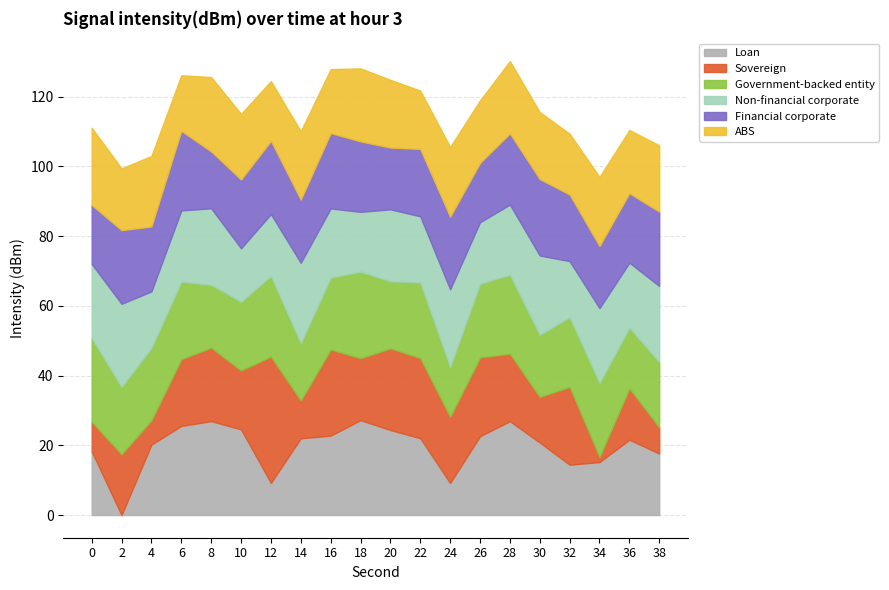

Rank the series at 34 from highest to lowest value.

Non-financial corporate, Government-backed entity, ABS, Financial corporate, Loan, Sovereign